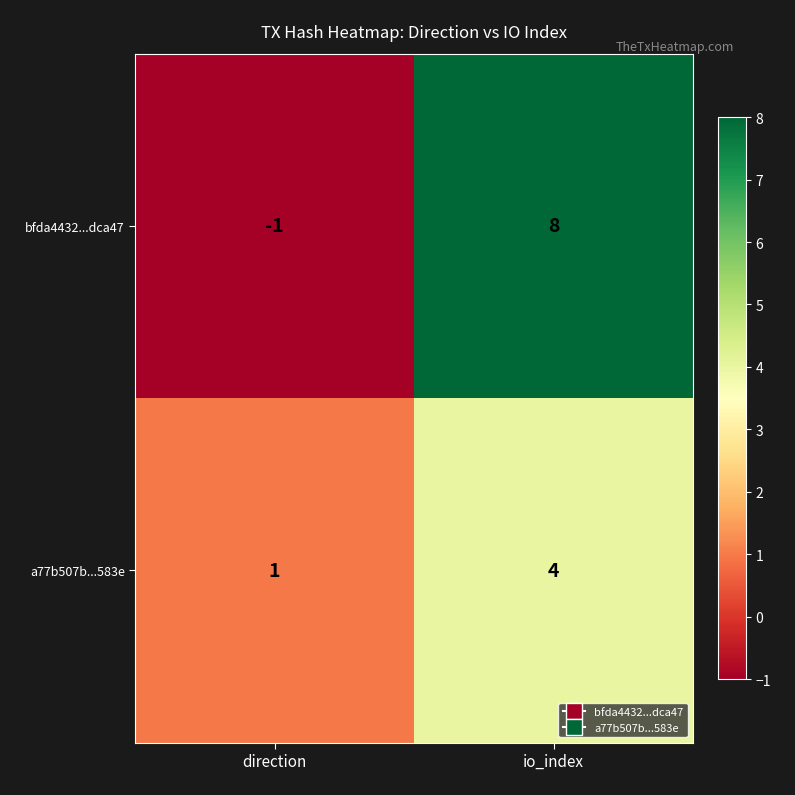

Which series has the largest range (max minus min)?

bfda4432...dca47